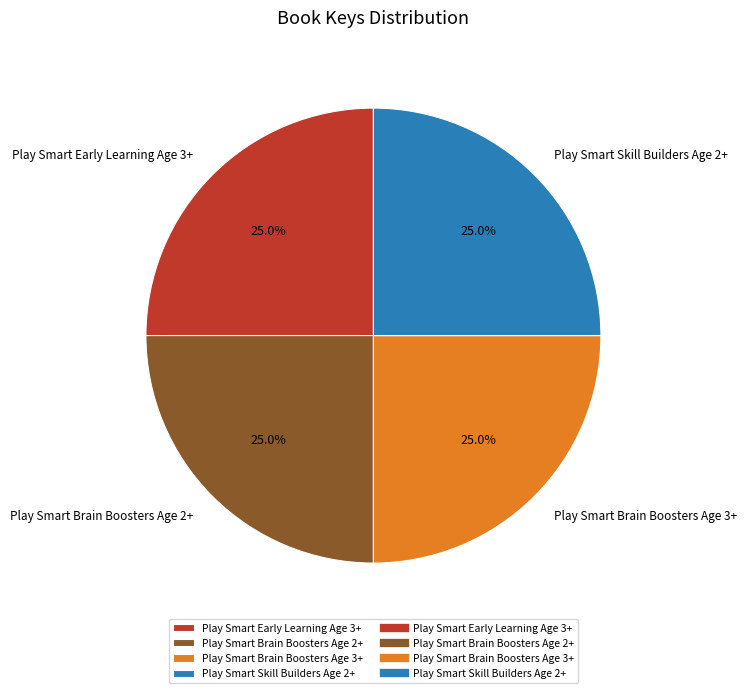

What is the ratio of the value at Play Smart Brain Boosters Age 3+ to the value at Play Smart Brain Boosters Age 2+?

1.0